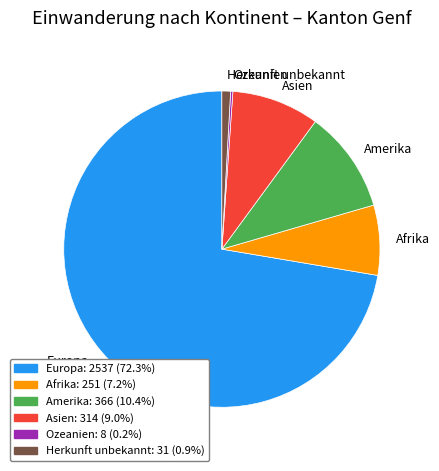

What is the largest slice in the pie chart?

Europa